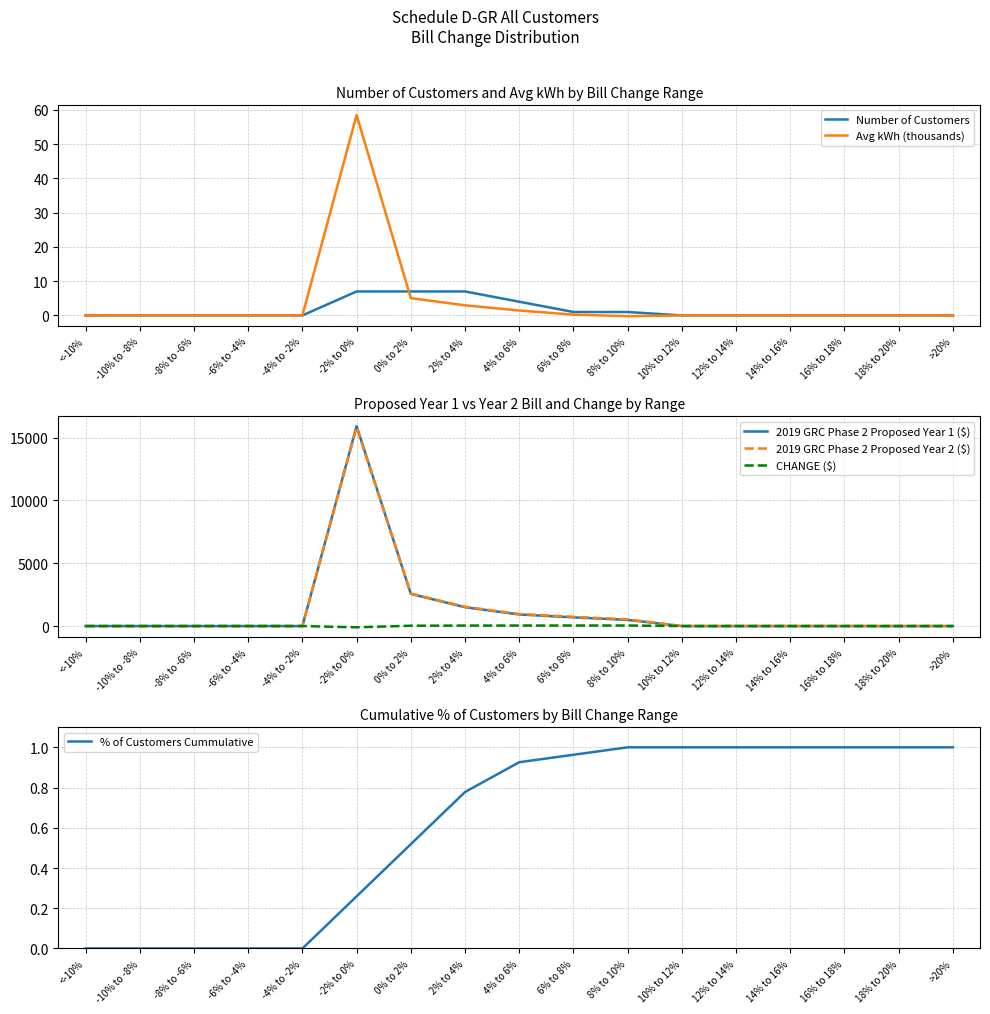

At which category does CHANGE ($) reach its first local valley?

-2% to 0%